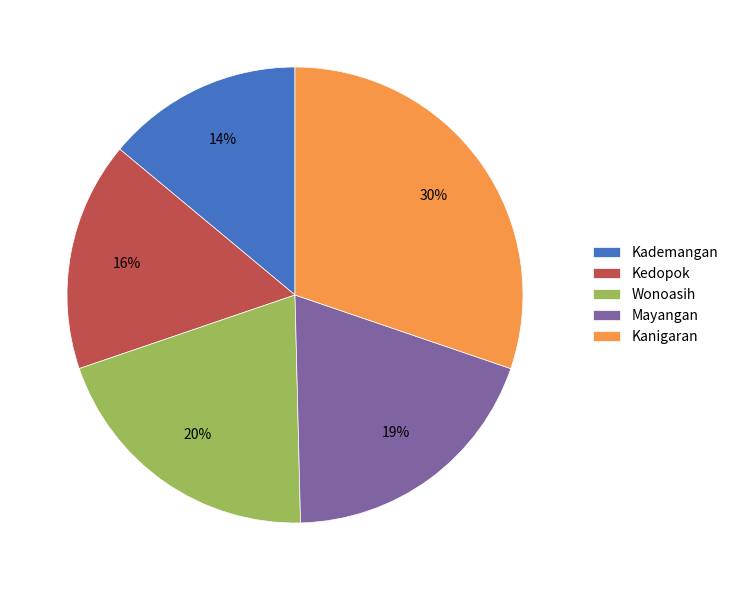

What is the largest slice in the pie chart?

Kanigaran